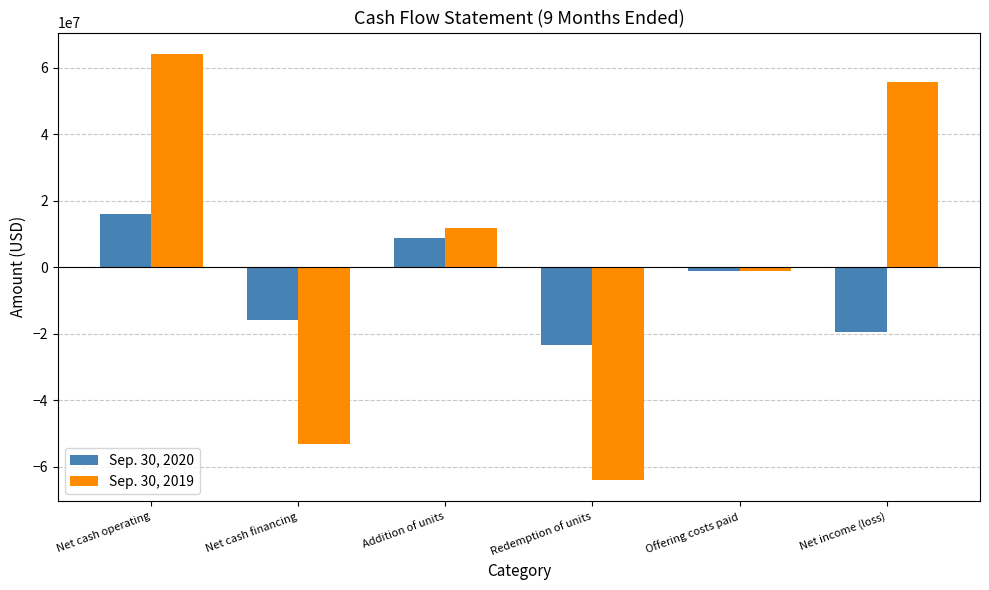

What is the label of the 2nd bar from the right?

Offering costs paid